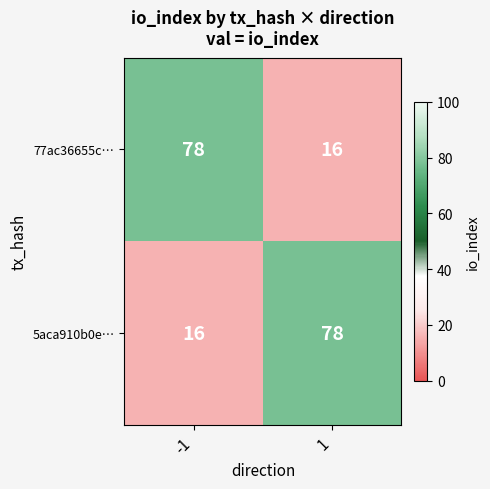

True or false: 77ac36655c… has a value of 6 at 1.

False